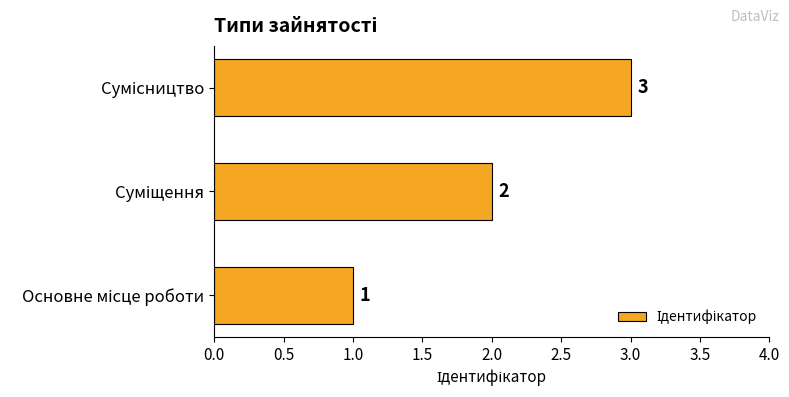

What is the sum of all values?

6